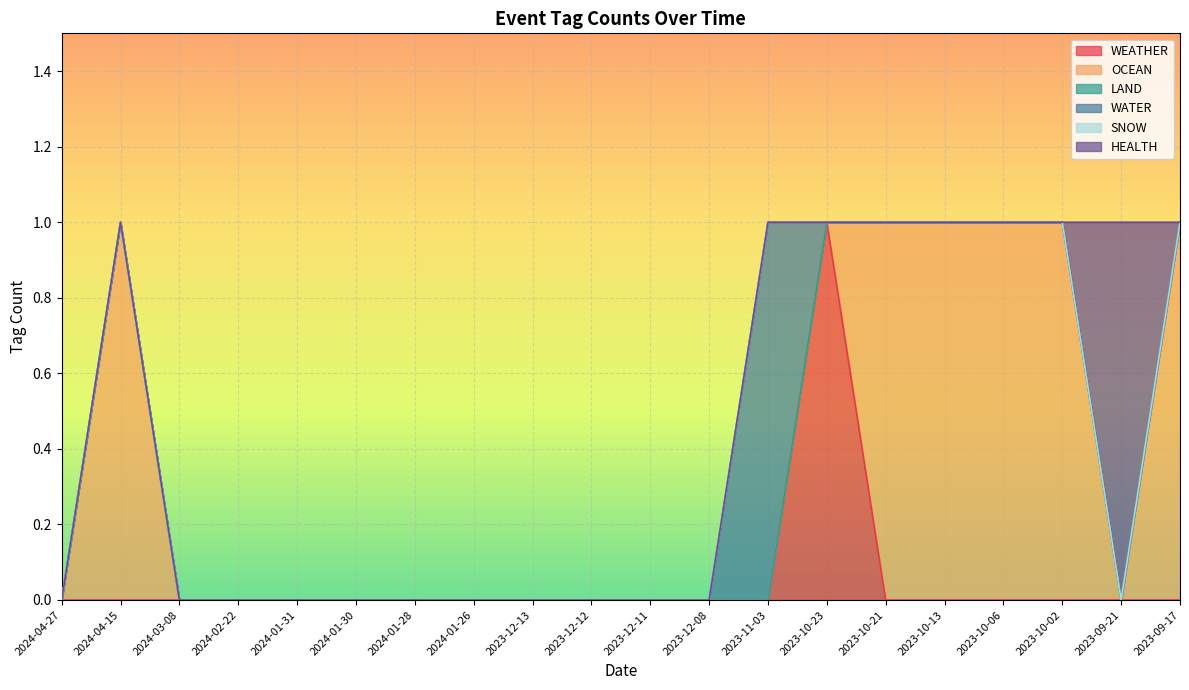

At which category is the sum across all series the highest?

2024-04-15